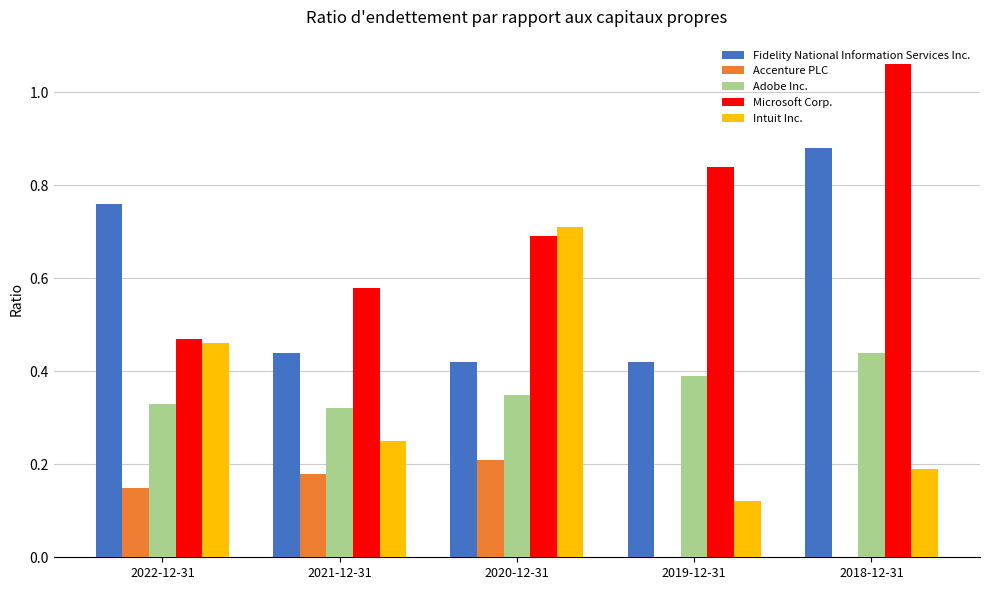

True or false: Intuit Inc. has a value of 0.2 at 2021-12-31.

True